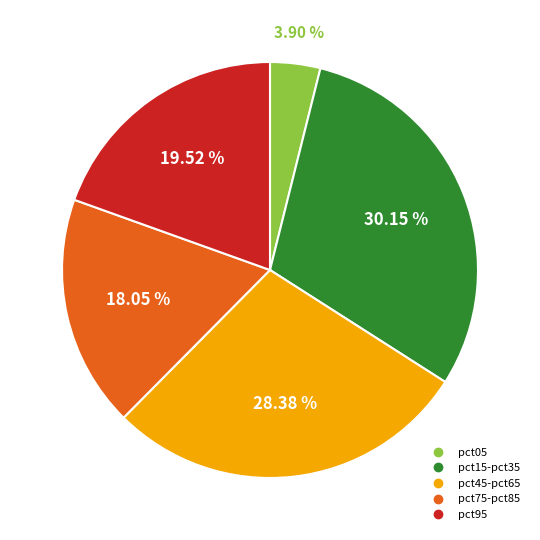

Count the number of slices in the pie.

5